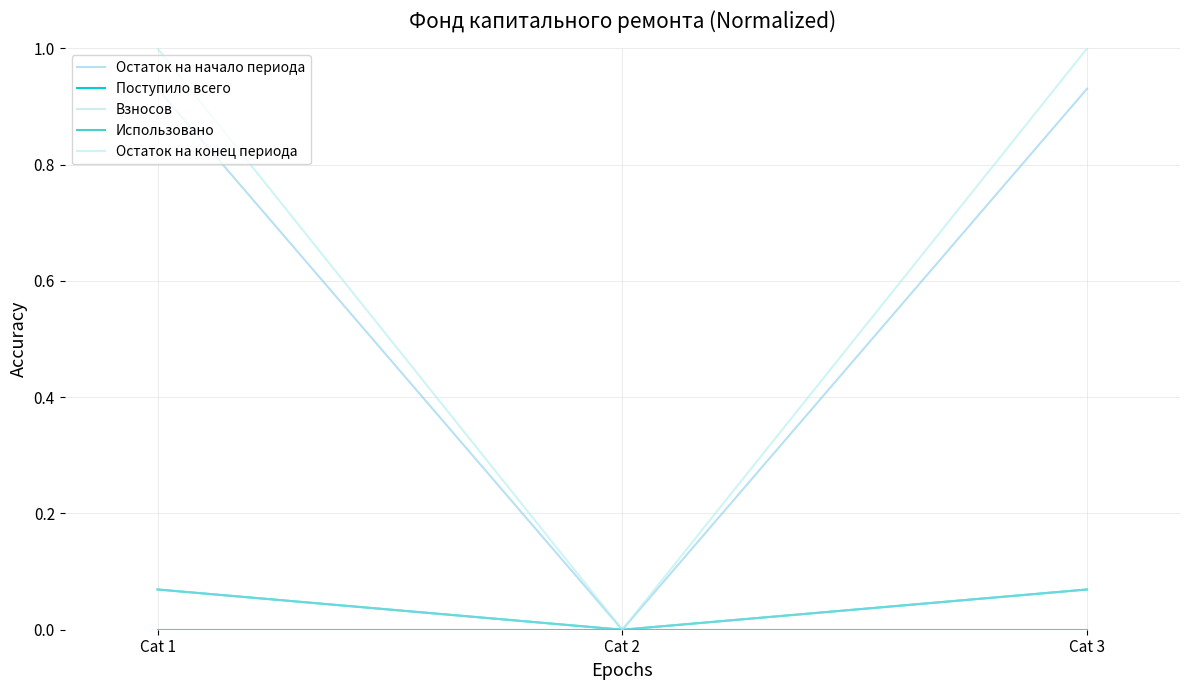

Which series changed the most between Cat 1 and Cat 2?

Остаток на конец периода